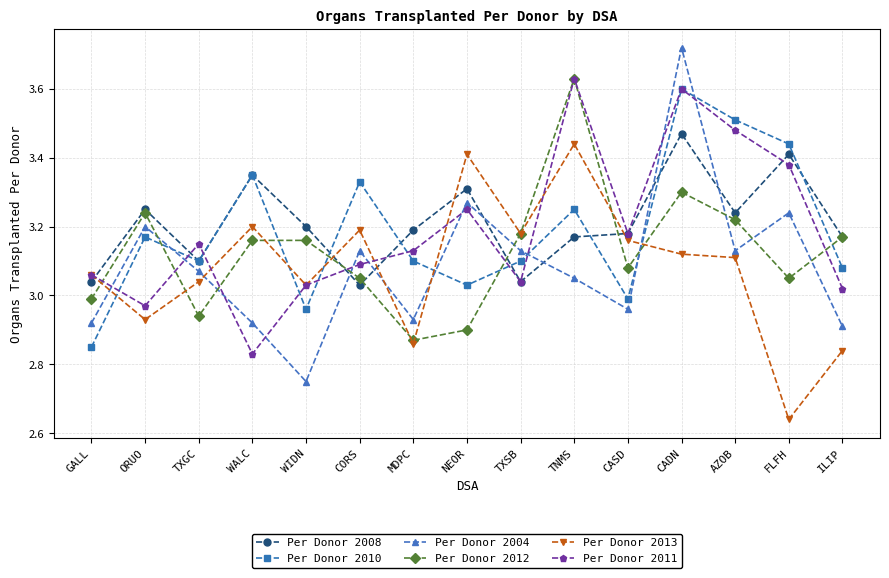

At which label does Per Donor 2011 reach its minimum?

WALC